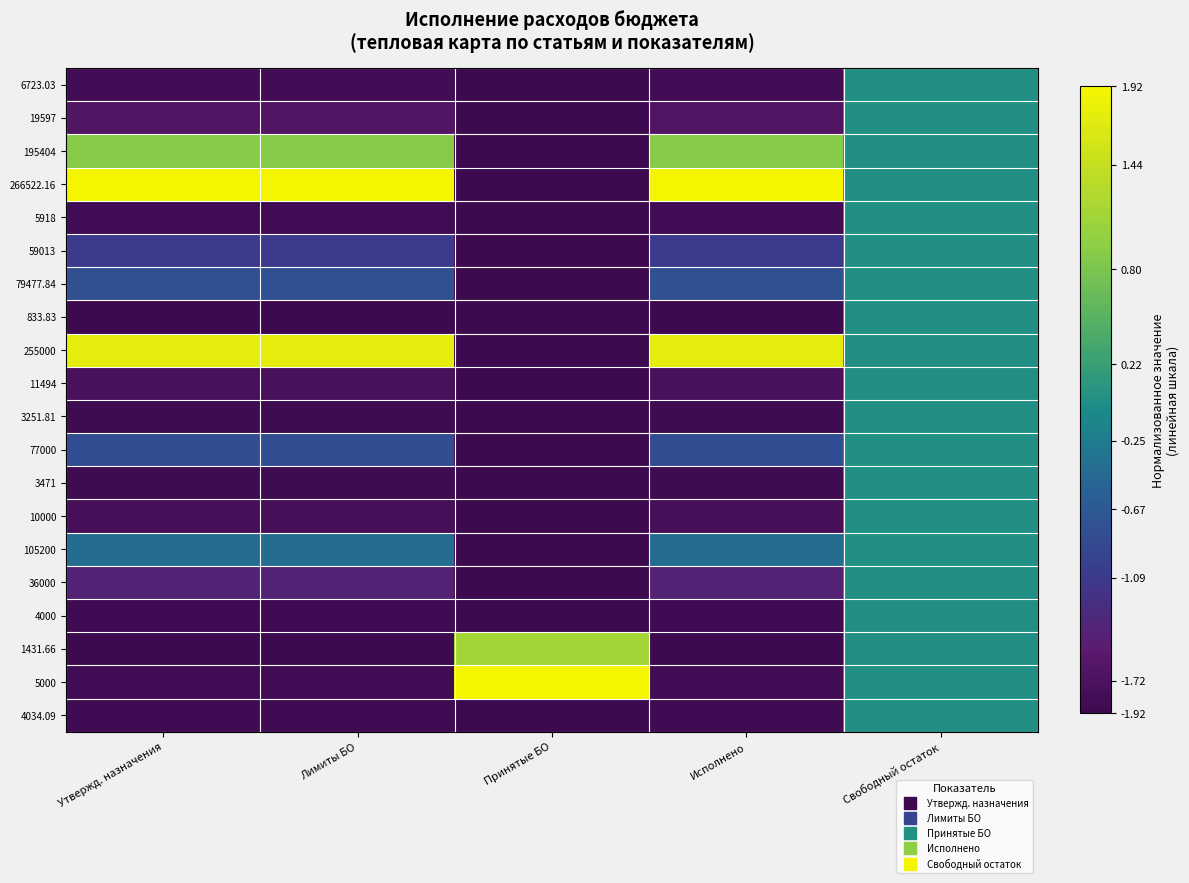

Rank the series at Исполнено from lowest to highest value.

833.83, 1431.66, 3251.81, 3471, 4000, 4034.09, 5000, 5918, 6723.03, 10000, 11494, 19597, 36000, 59013, 77000, 79477.84, 105200, 195404, 255000, 266522.16